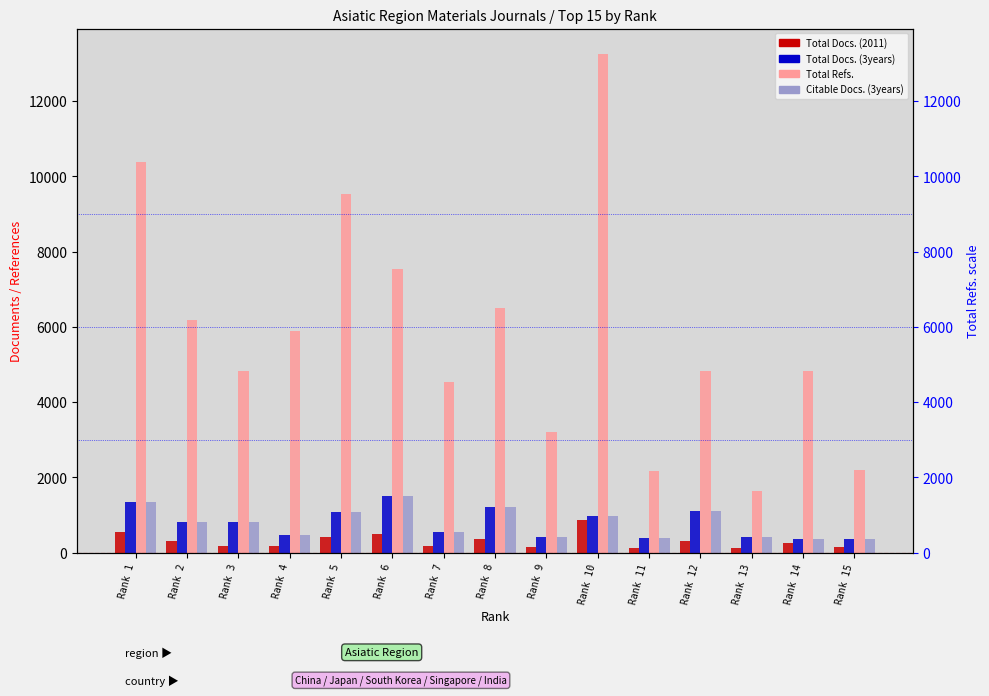

What is the value of the Total Refs. bar at the 14th from the left?

4825